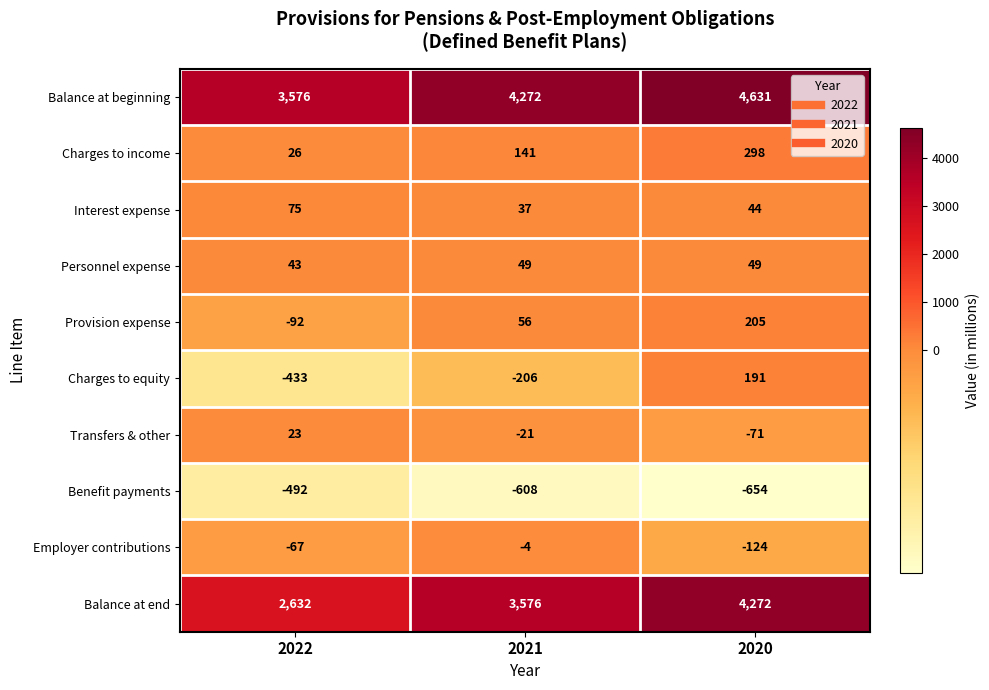

True or false: Benefit payments has a value of -654 at 2020.

True